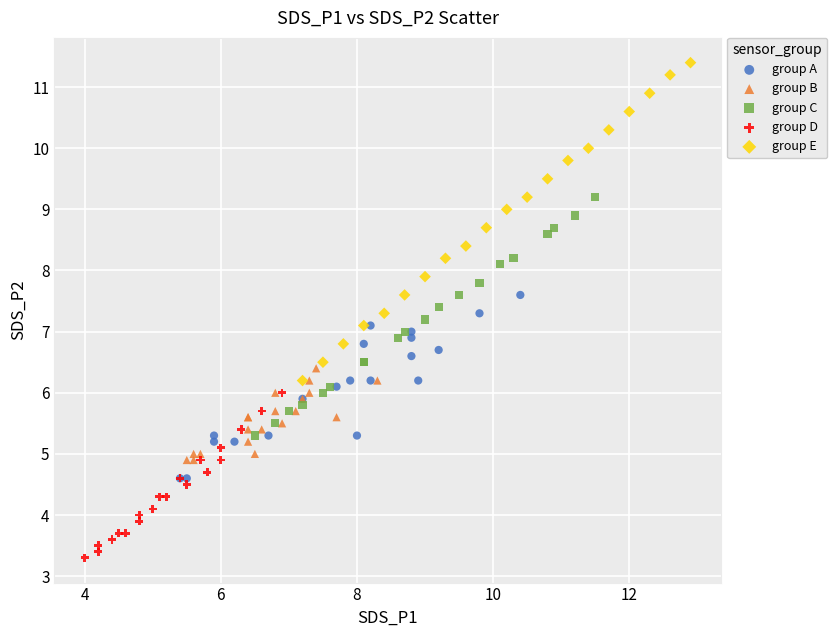

Which series has the largest Y range (max minus min)?

group E